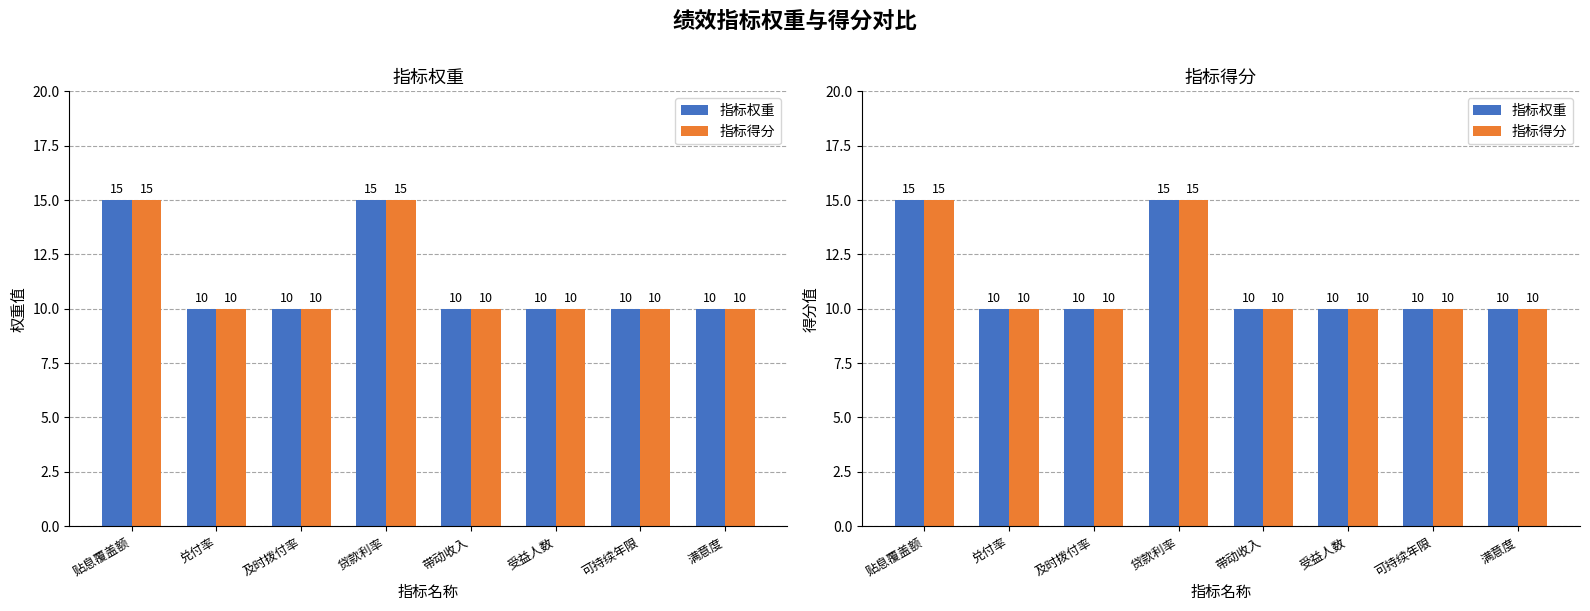

What are all the series names shown in the legend?

指标权重, 指标得分